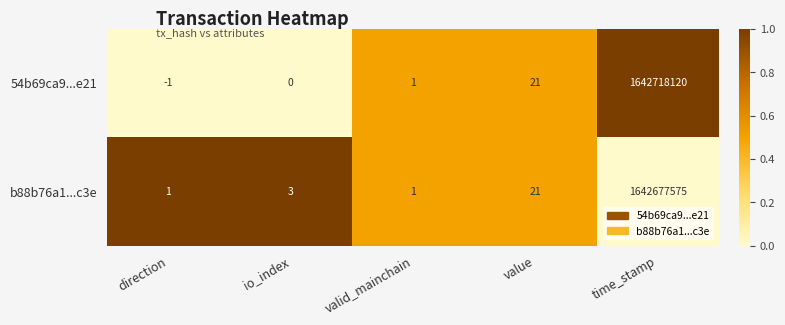

How many values in the b88b76a1...c3e series are below 3?

2